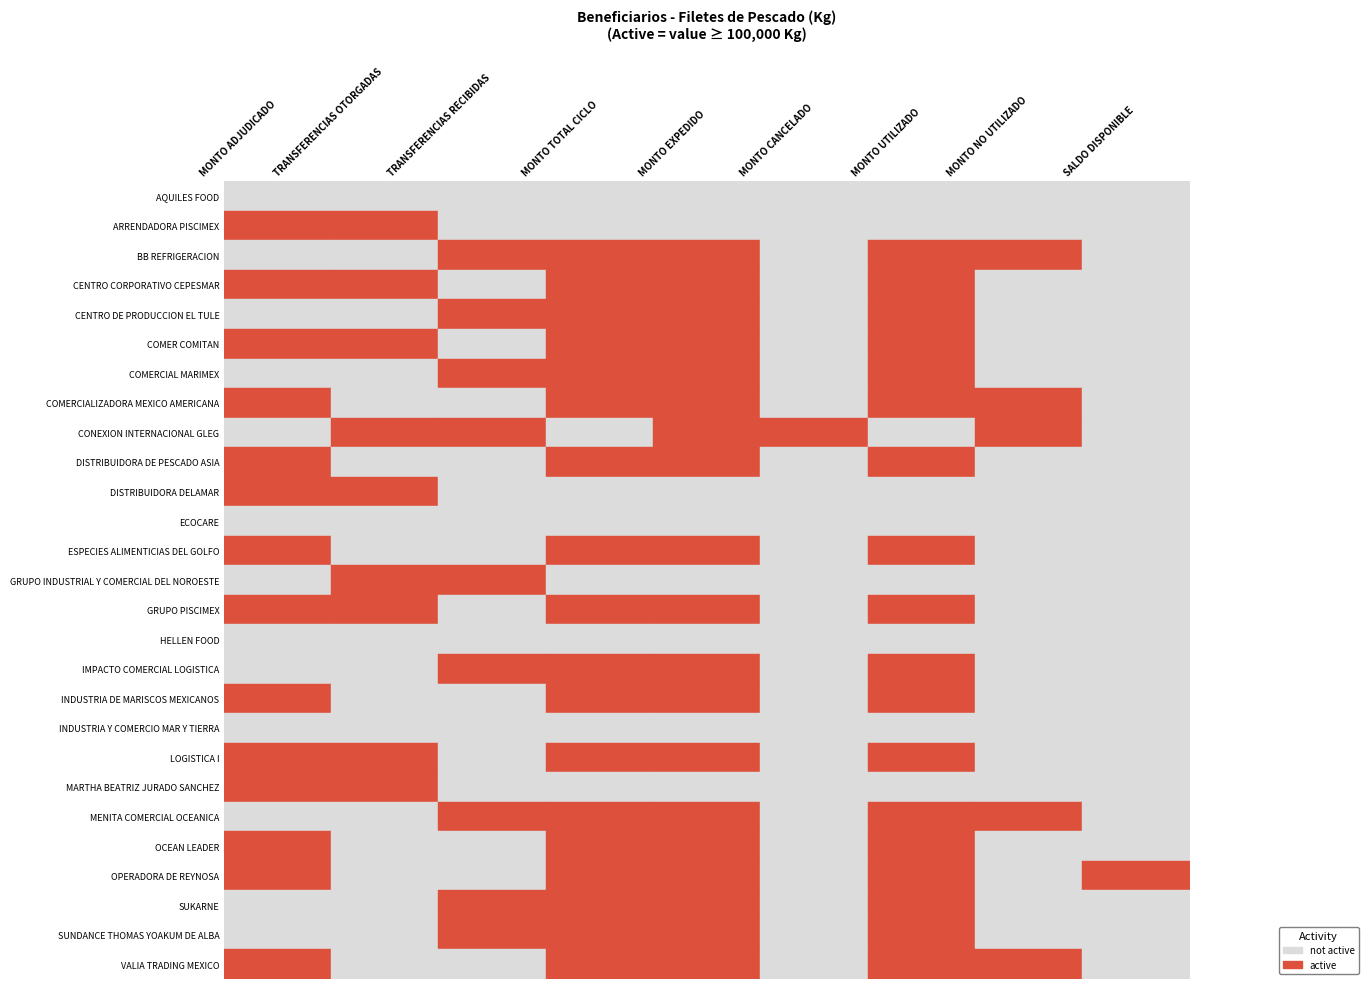

The COMER COMITAN series shows 0.0 at 5. True or false?

True